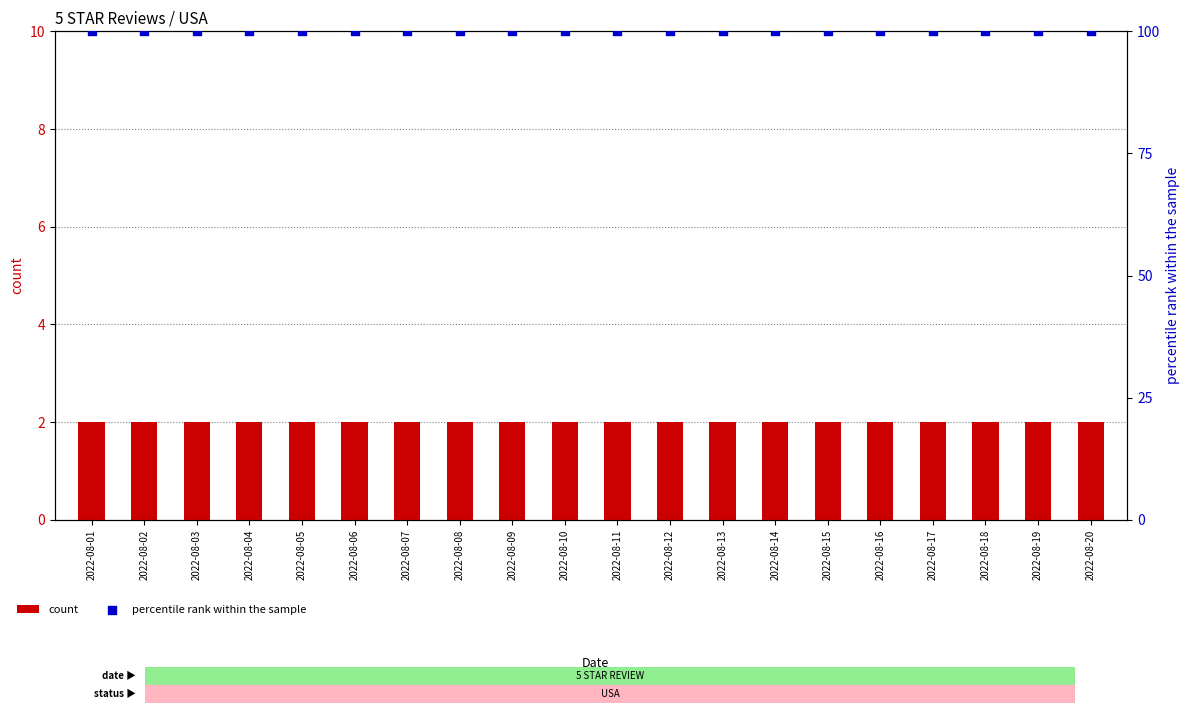

Which series has the widest spread of Y values?

count